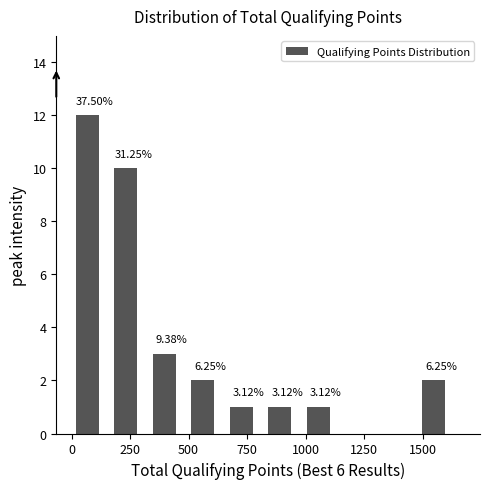

Around what value on the x-axis is the tallest bar? Give the approximate position of its centre, as read against the axis.

50